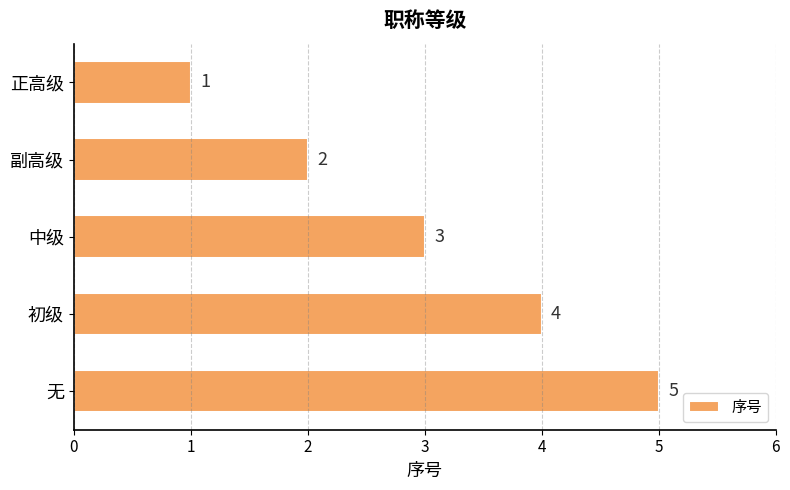

What is the ratio of the value at 副高级 to the value at 无?

0.4